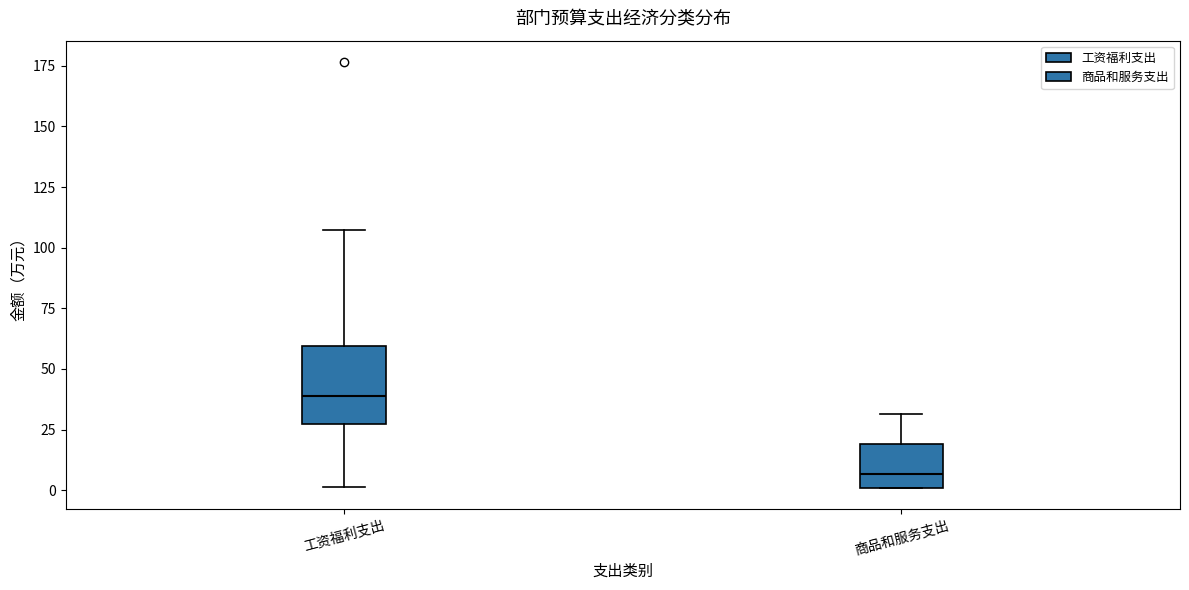

Where does the upper whisker of the box for 工资福利支出 end on the y-axis? The values are not printed on the chart, so give them approximately, as read against the axis.

105